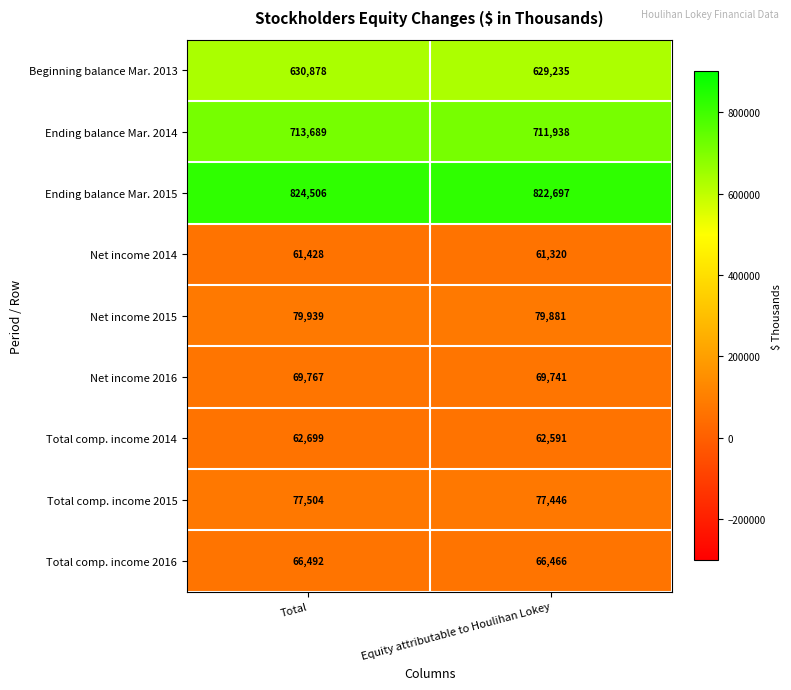

What is the greatest value displayed?

824506